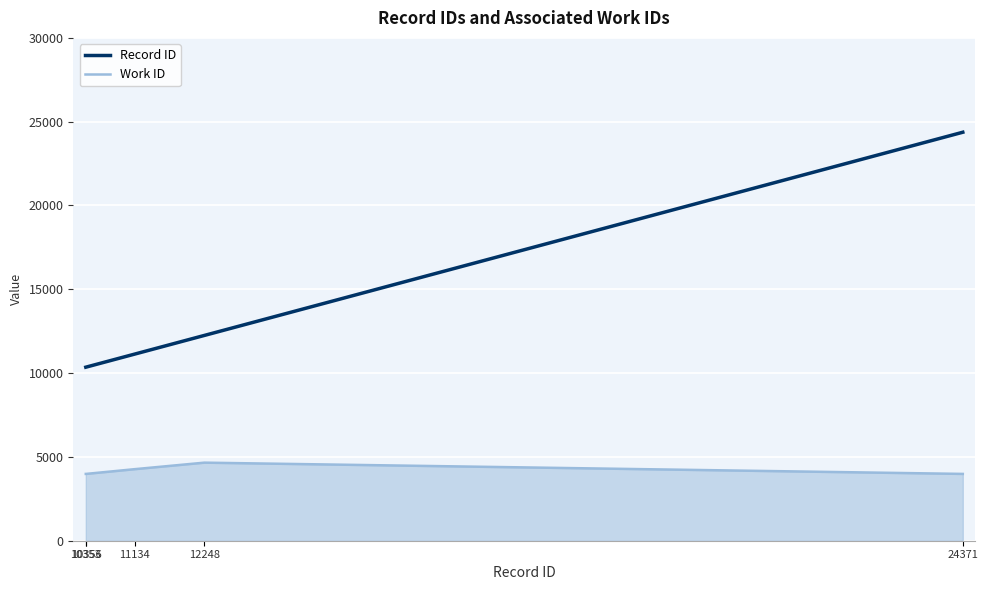

At which category is the sum across all series the highest?

24371